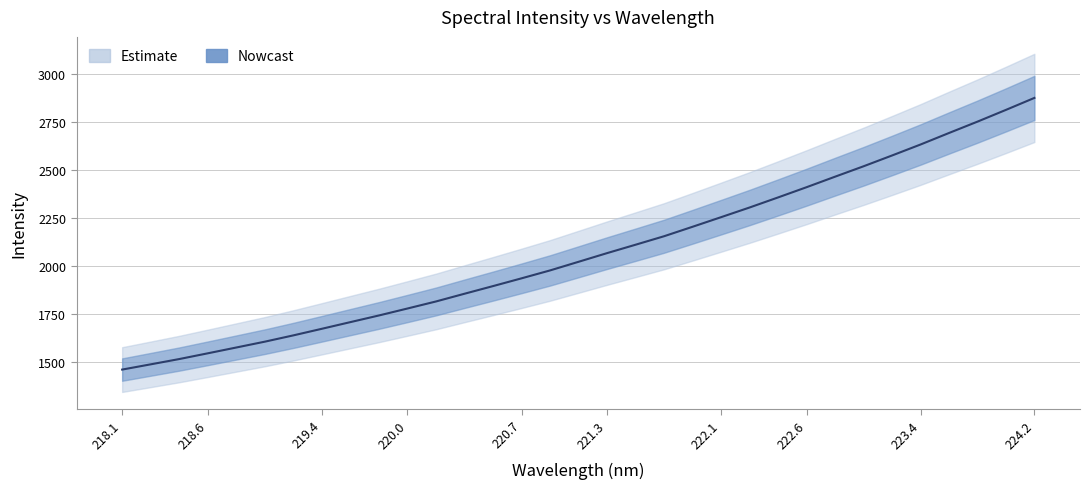

Rank the categories by value from lowest to highest.

218.0596, 218.2508, 218.442, 218.6332, 218.8244, 219.0156, 219.2067, 219.3979, 219.589, 219.7801, 219.9712, 220.1623, 220.3533, 220.5444, 220.7354, 220.9264, 221.1174, 221.3083, 221.4993, 221.6902, 221.8812, 222.0721, 222.263, 222.4538, 222.6447, 222.8355, 223.0264, 223.2172, 223.408, 223.5987, 223.7895, 223.9802, 224.1709